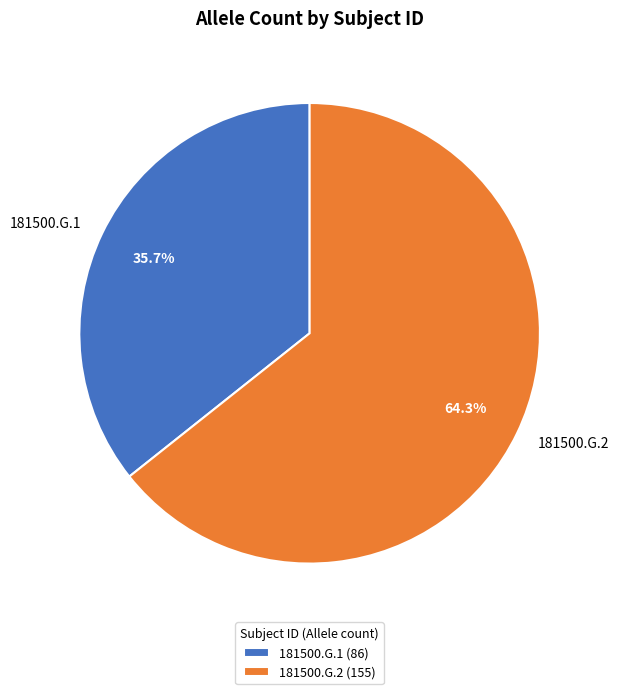

What is the largest slice in the pie chart?

181500.G.2